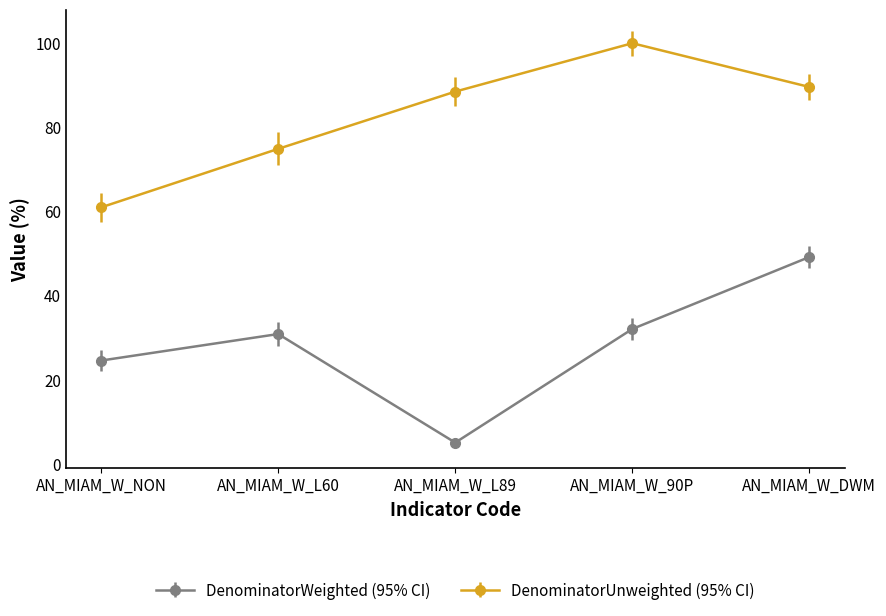

Rank the categories by DenominatorWeighted (95% CI) value from lowest to highest.

AN_MIAM_W_L89, AN_MIAM_W_NON, AN_MIAM_W_L60, AN_MIAM_W_90P, AN_MIAM_W_DWM